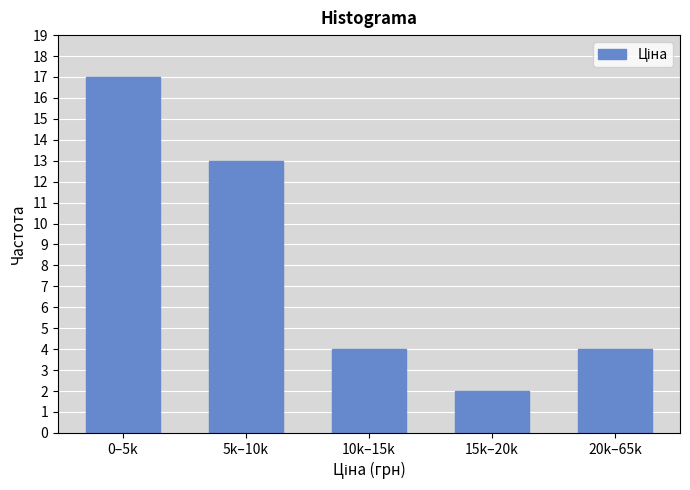

Reading left to right, transcribe all the data shown in this chart.

17	13	4	2	4